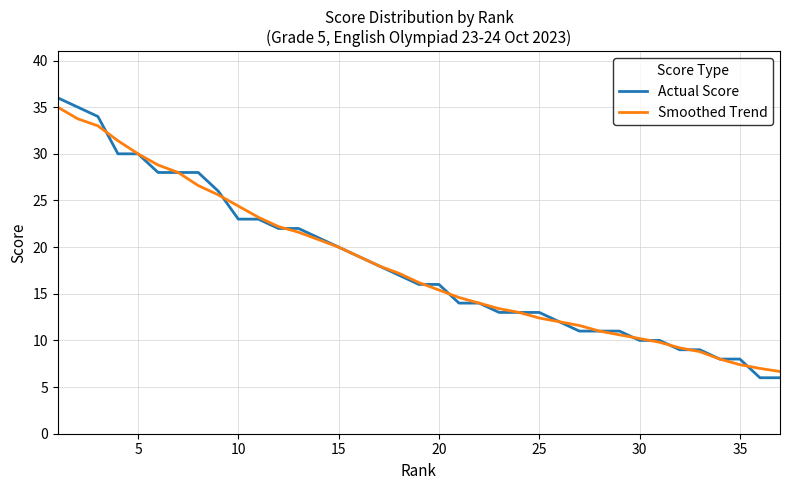

Which series has the largest range (max minus min)?

Actual Score